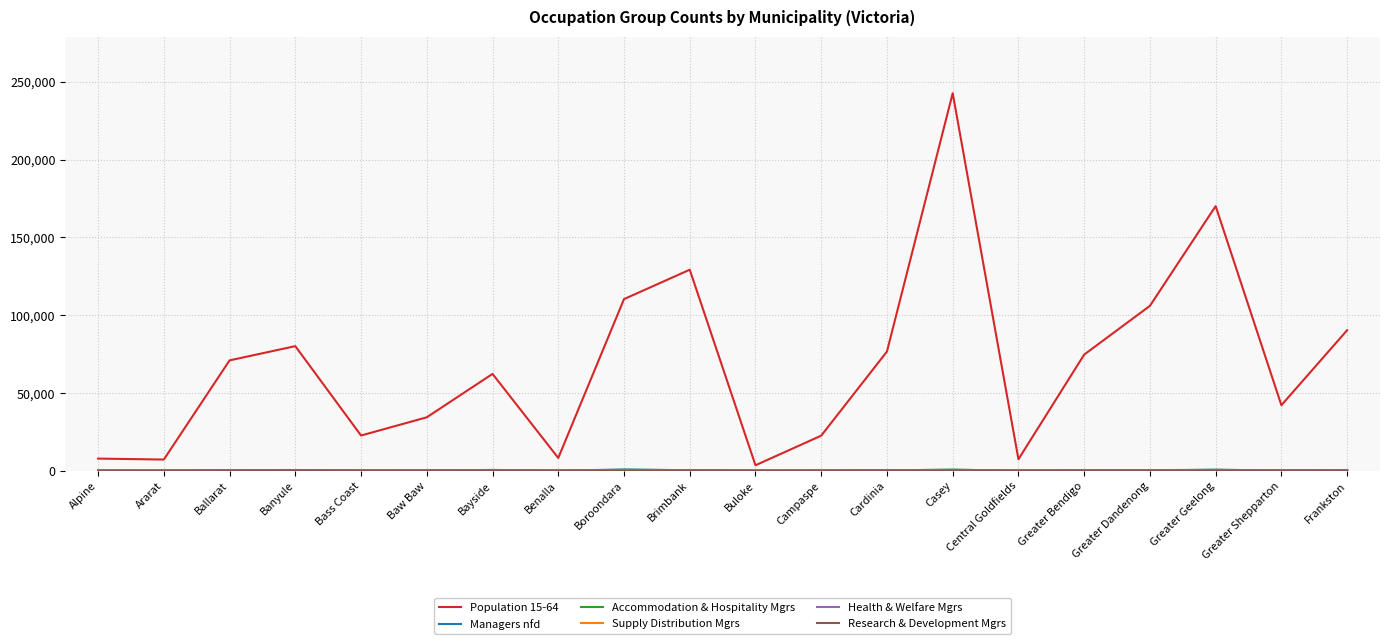

Which category has the highest value across all series?

Casey